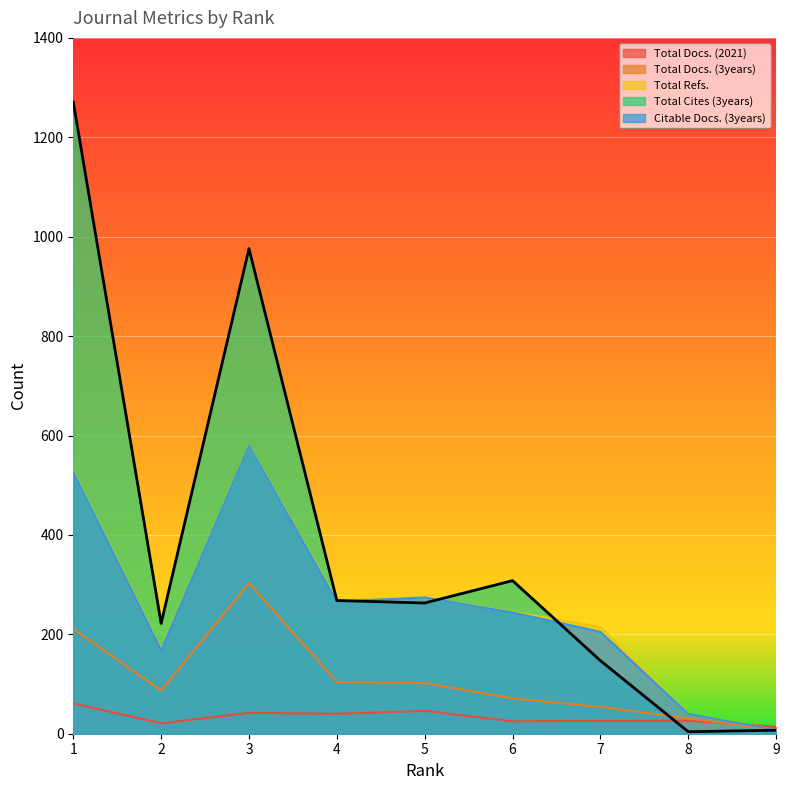

What is the value of the Citable Docs. (3years) point at the 3rd from the left?

579